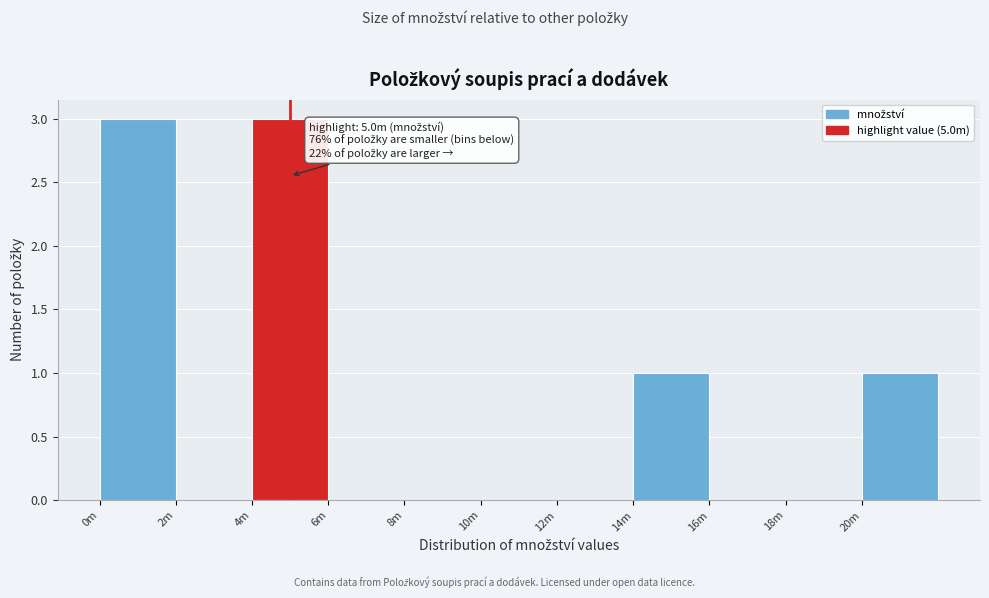

Reading left to right, transcribe all the data shown in this chart.

0m=3	2m=0	4m=3	6m=0	8m=0	10m=0	12m=0	14m=1	16m=0	18m=0	20m=1